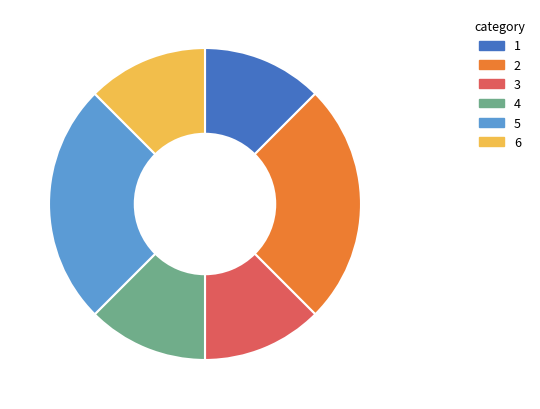

Count the number of slices in the pie.

6